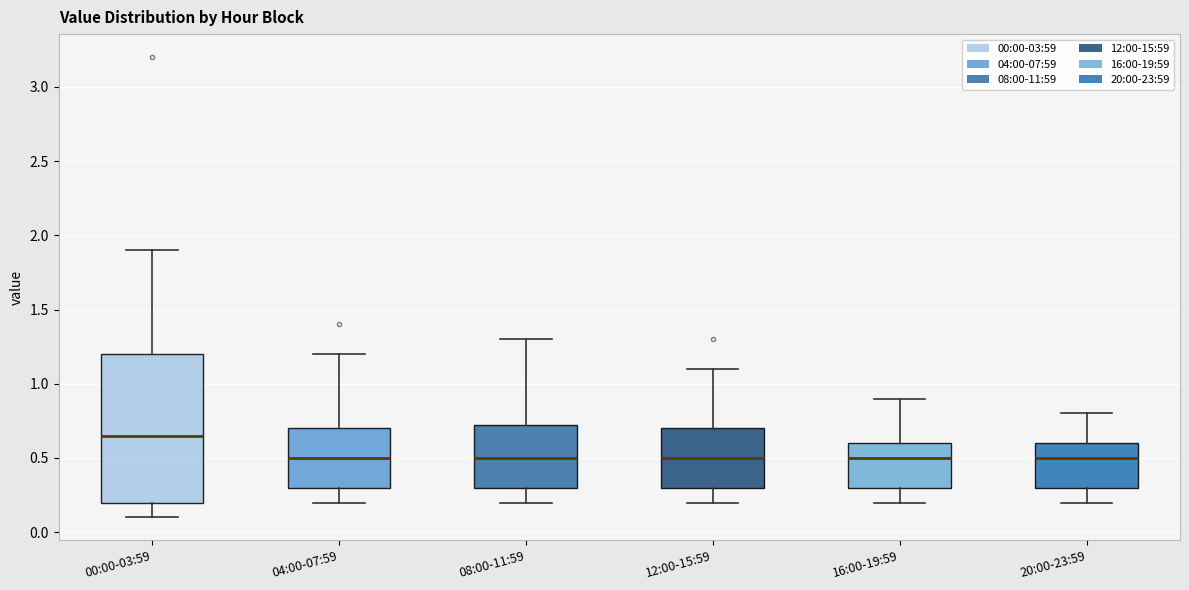

Reading left to right, read every box against the y-axis: the position of its median line, the range the box covers, and the ends of its whiskers. The values are not printed on the chart, so give them approximately, as read against the axis.

00:00-03:59: median 0.65, box 0.20 to 1.20, whiskers 0.10 to 1.90
04:00-07:59: median 0.50, box 0.30 to 0.70, whiskers 0.20 to 1.20
08:00-11:59: median 0.50, box 0.30 to 0.75, whiskers 0.20 to 1.30
12:00-15:59: median 0.50, box 0.30 to 0.70, whiskers 0.20 to 1.10
16:00-19:59: median 0.50, box 0.30 to 0.60, whiskers 0.20 to 0.90
20:00-23:59: median 0.50, box 0.30 to 0.60, whiskers 0.20 to 0.80